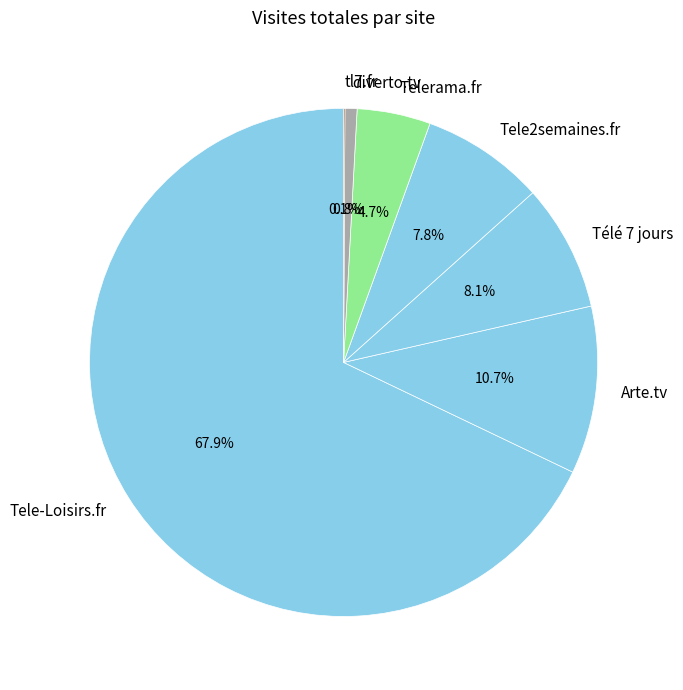

To the nearest percent, what is the average slice percentage?

14%